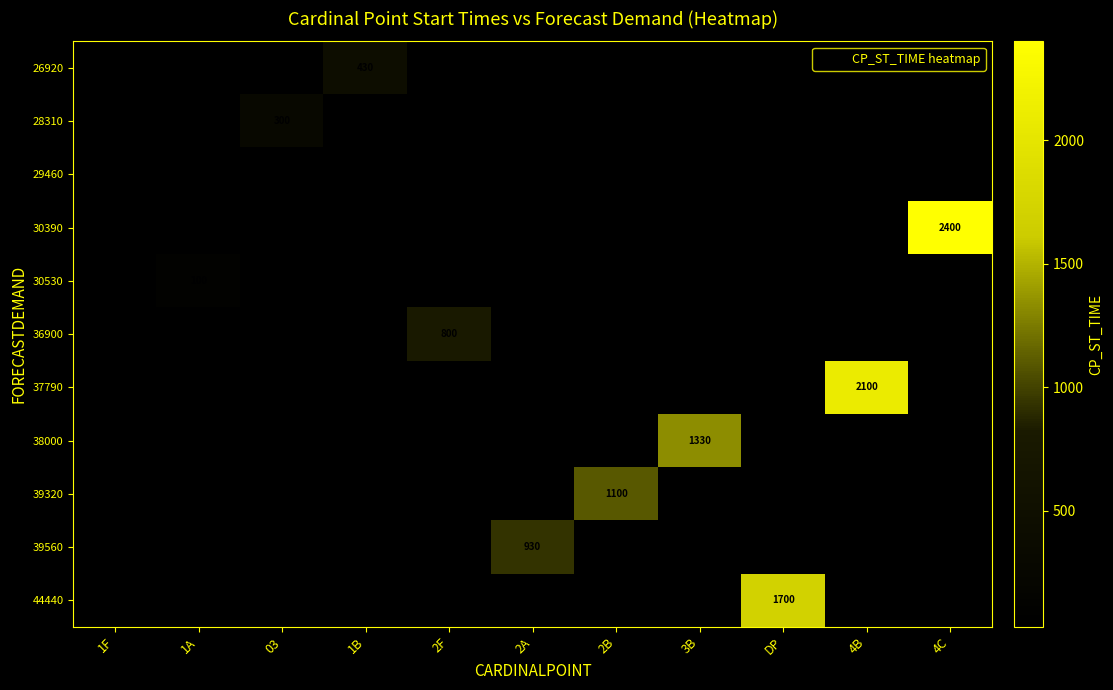

At 2F, list the series in order from smallest to largest.

26920, 28310, 29460, 30390, 30530, 36900, 37790, 38000, 39320, 39560, 44440